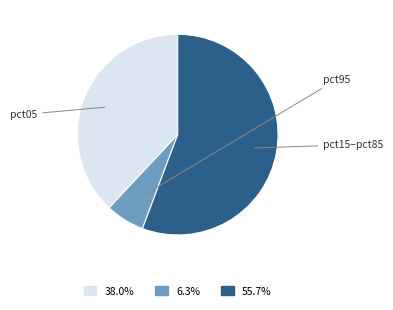

Is there a majority slice in this chart?

Yes